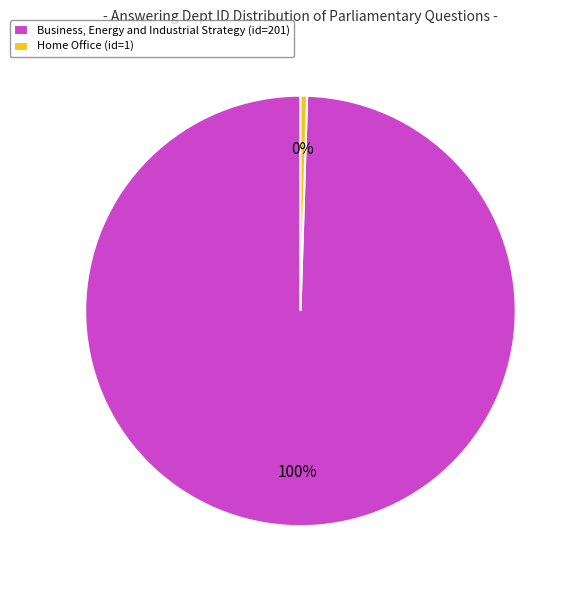

Rank the categories by value from highest to lowest.

Business, Energy and Industrial Strategy, Home Office